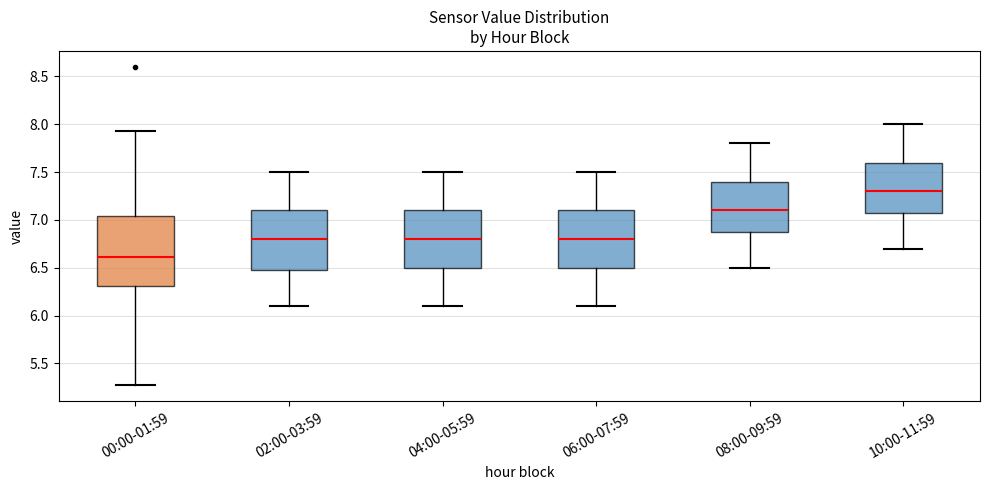

Reading left to right, transcribe this box plot: for each box, give where its median line is, the range the box spans, and where its two whiskers end, as read against the y-axis. The values are not printed on the chart, so give them approximately, as read against the axis.

00:00-01:59: median 6.60, box 6.30 to 7.05, whiskers 5.25 to 7.95
02:00-03:59: median 6.80, box 6.50 to 7.10, whiskers 6.10 to 7.50
04:00-05:59: median 6.80, box 6.50 to 7.10, whiskers 6.10 to 7.50
06:00-07:59: median 6.80, box 6.50 to 7.10, whiskers 6.10 to 7.50
08:00-09:59: median 7.10, box 6.90 to 7.40, whiskers 6.50 to 7.80
10:00-11:59: median 7.30, box 7.10 to 7.60, whiskers 6.70 to 8.00